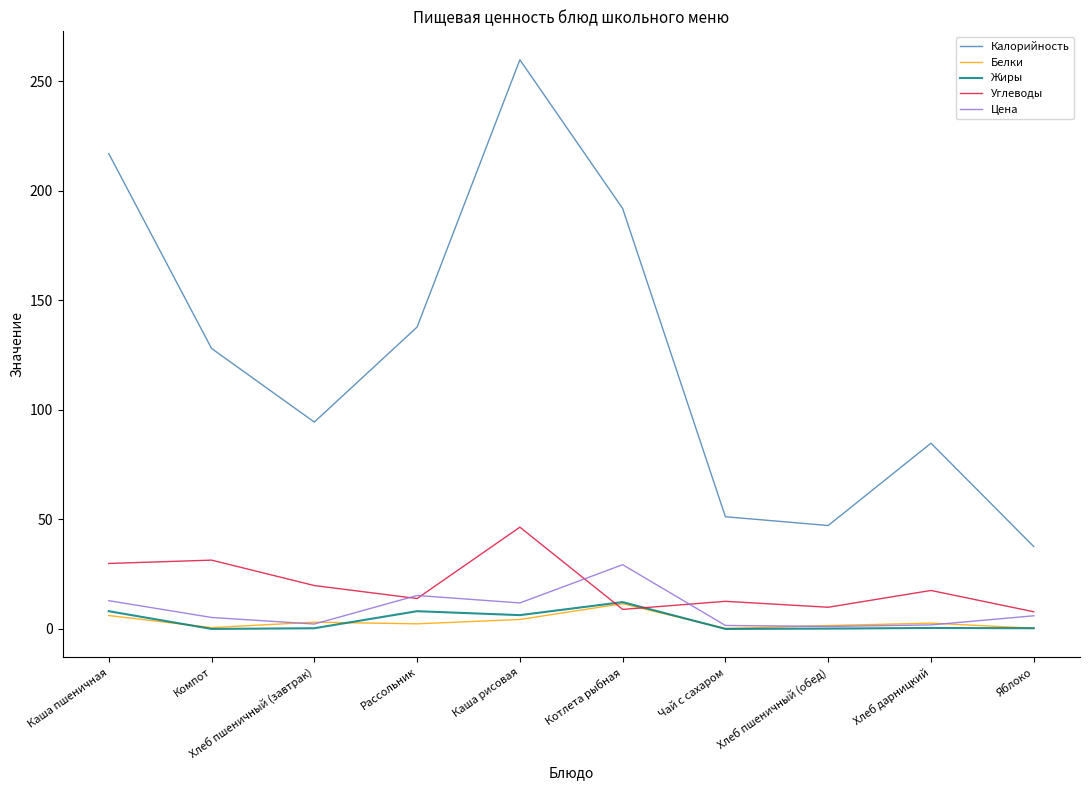

What is the maximum value for Белки?

11.5